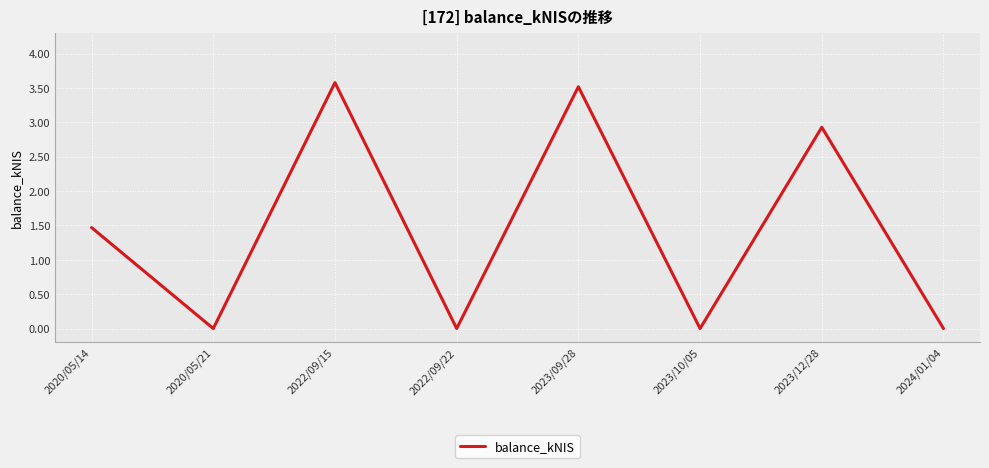

The value at 2023/12/28 is 2.9. True or false?

True